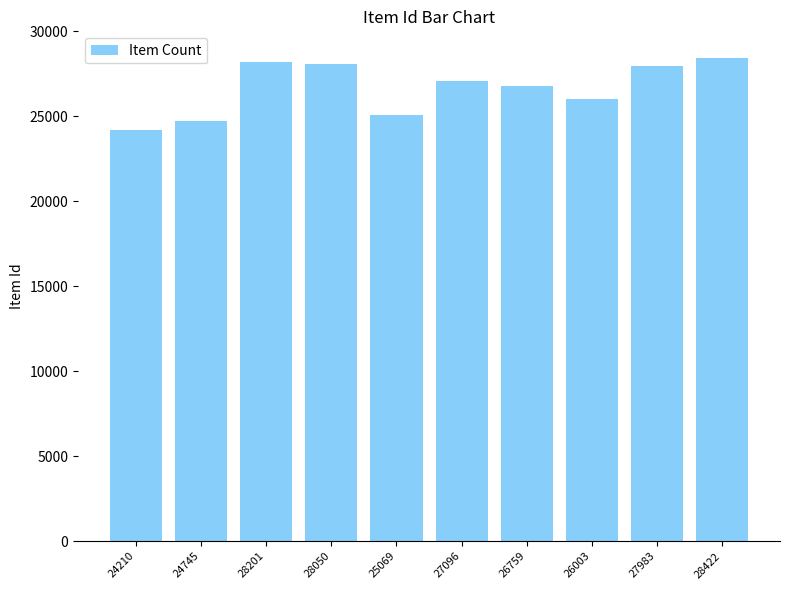

Count the number of categories in the chart.

10